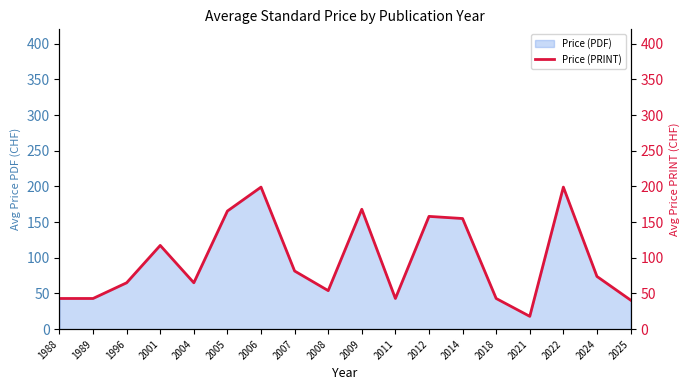

What is the average value?

96.2